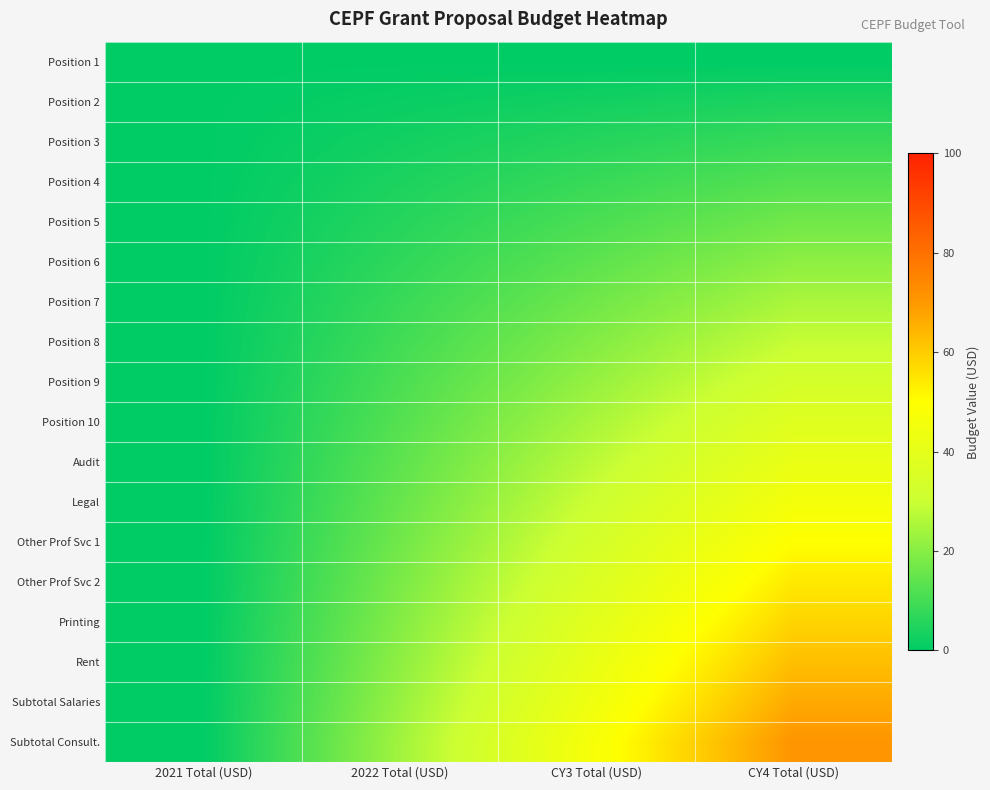

At which category is the sum across all series the highest?

CY4 Total (USD)